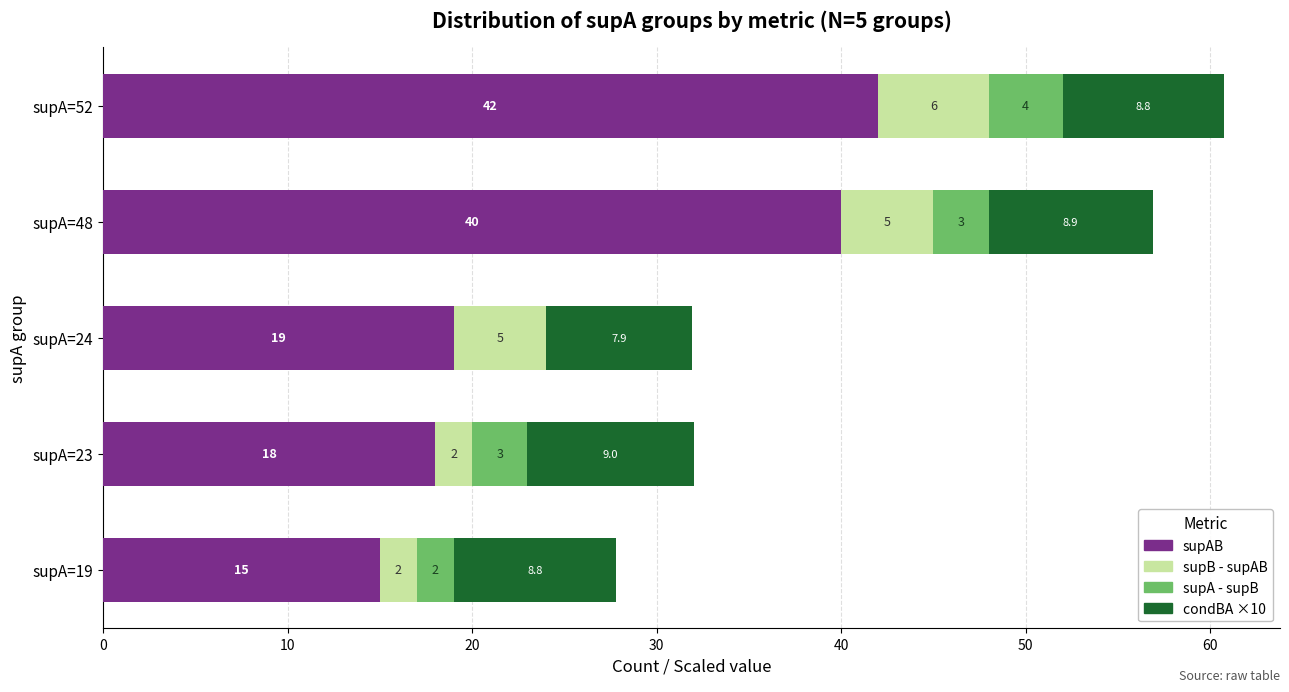

What is the highest value of the supAB series?

42.0